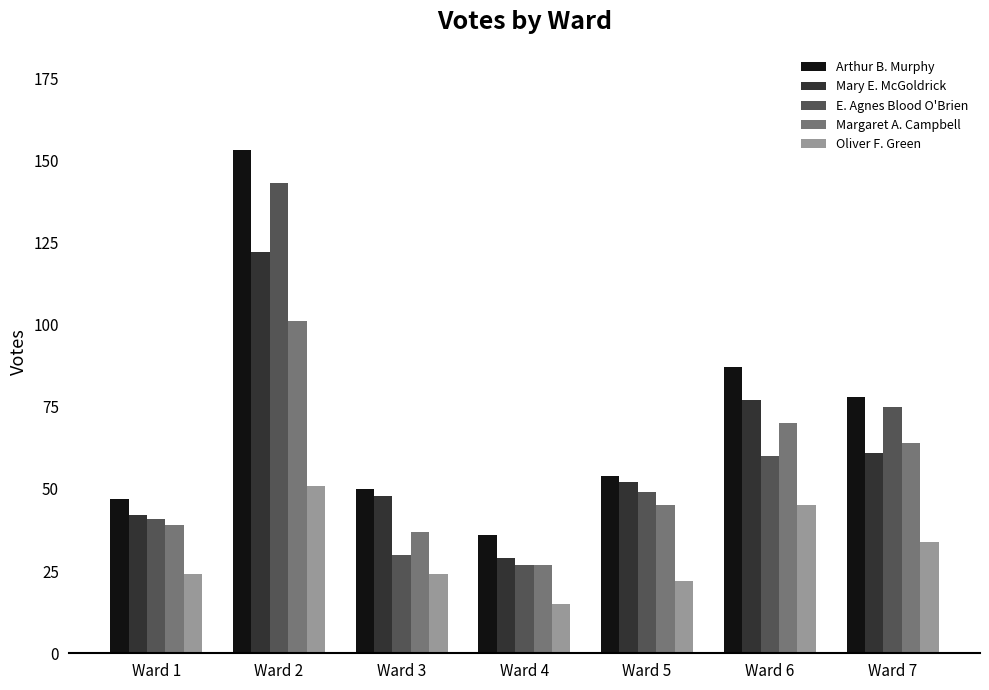

What is the smallest value displayed?

15